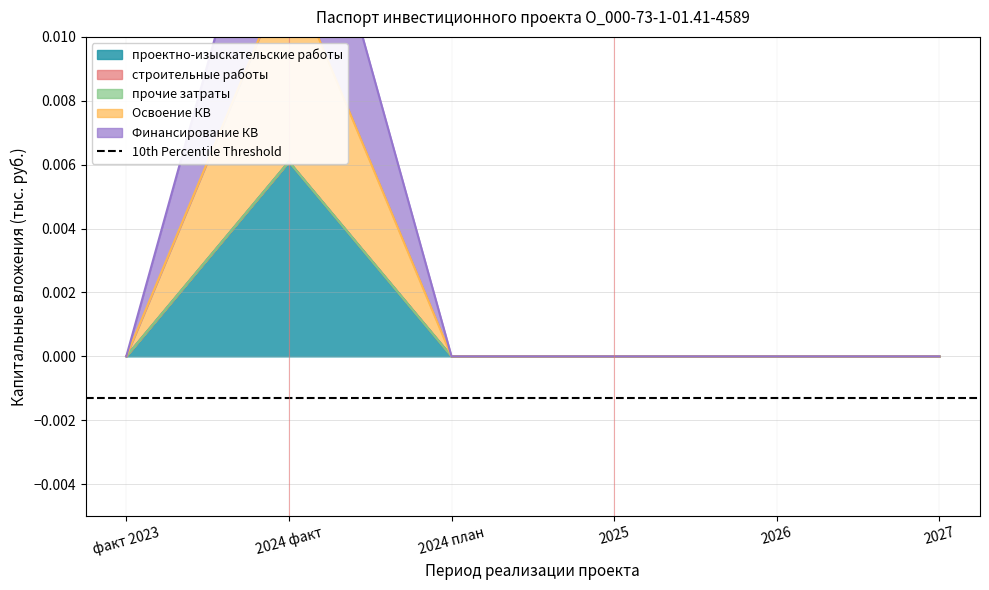

True or false: Финансирование КВ and прочие затраты cross at least once.

False